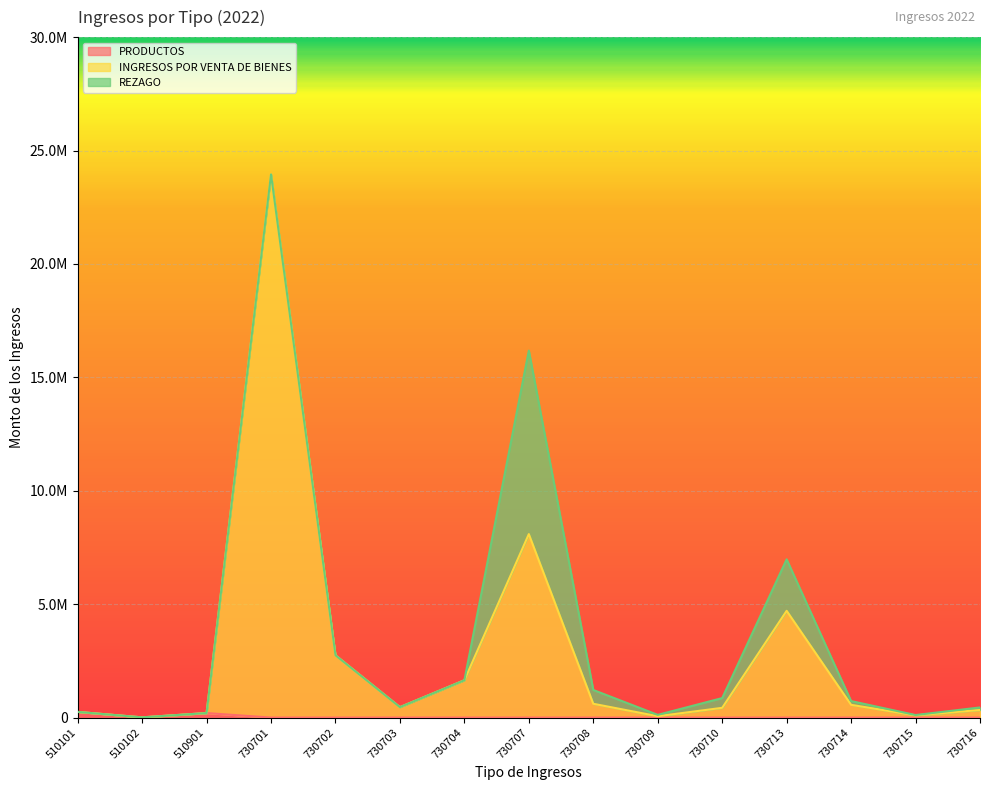

Is it true that INGRESOS POR VENTA DE BIENES equals 334944.7 at 730716?

True